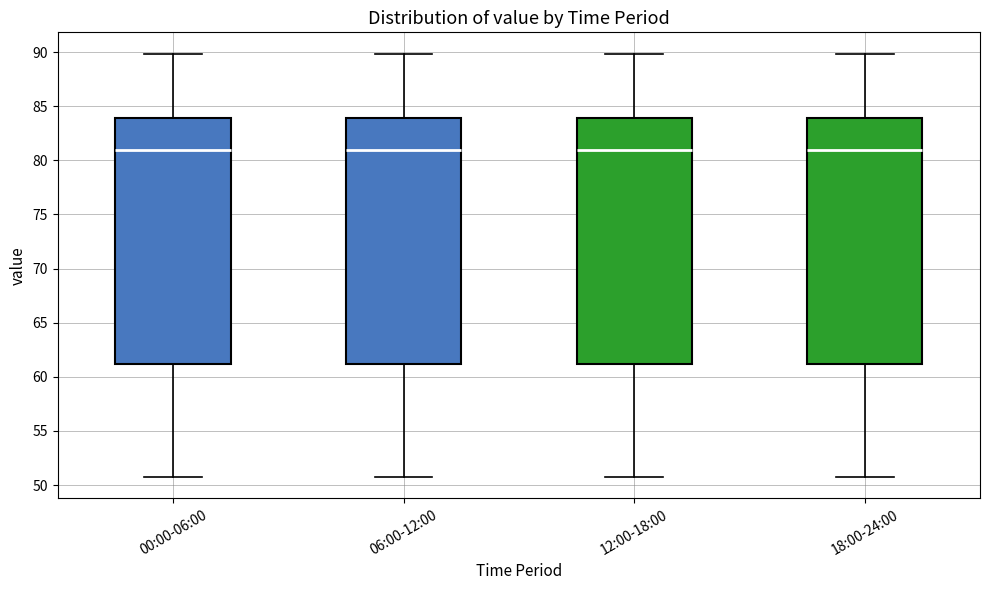

Reading left to right, read every box against the y-axis: the position of its median line, the range the box covers, and the ends of its whiskers. The values are not printed on the chart, so give them approximately, as read against the axis.

00:00-06:00: median 81.0, box 61.0 to 84.0, whiskers 50.5 to 90.0
06:00-12:00: median 81.0, box 61.0 to 84.0, whiskers 50.5 to 90.0
12:00-18:00: median 81.0, box 61.0 to 84.0, whiskers 50.5 to 90.0
18:00-24:00: median 81.0, box 61.0 to 84.0, whiskers 50.5 to 90.0